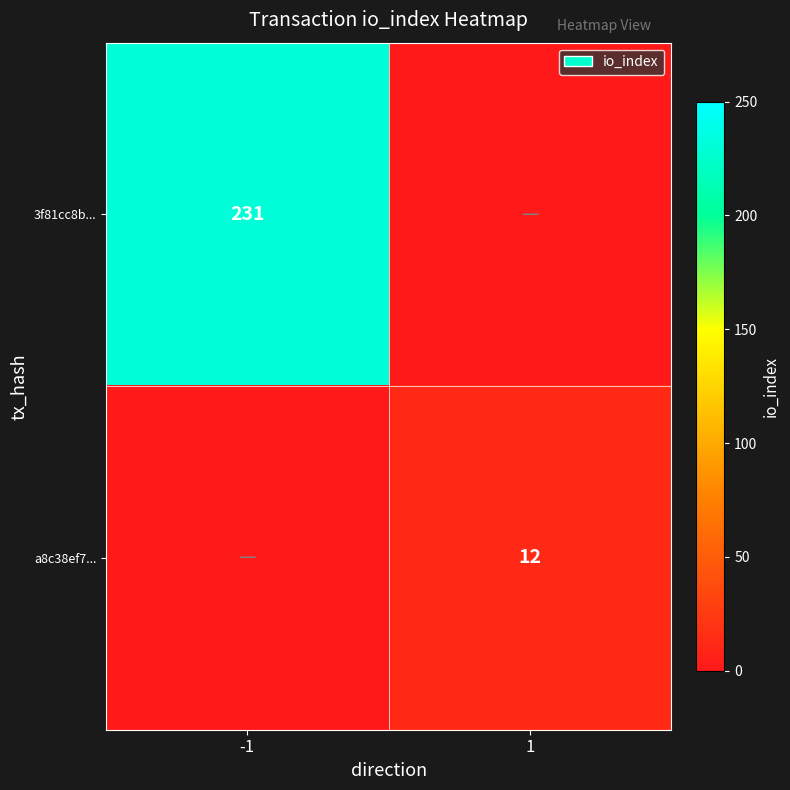

True or false: 3f81cc8b... has a value of 306 at -1.

False